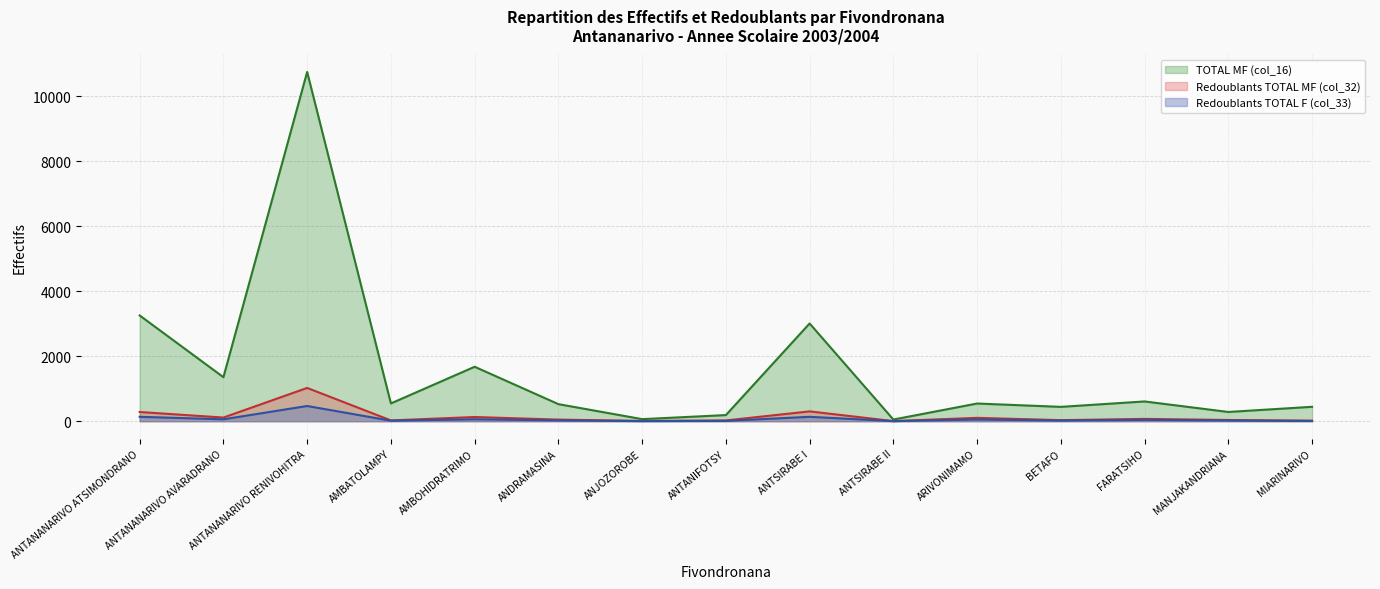

True or false: Redoublants TOTAL MF (col_32) (line) and Redoublants TOTAL F (col_33) (line) cross at least once.

False